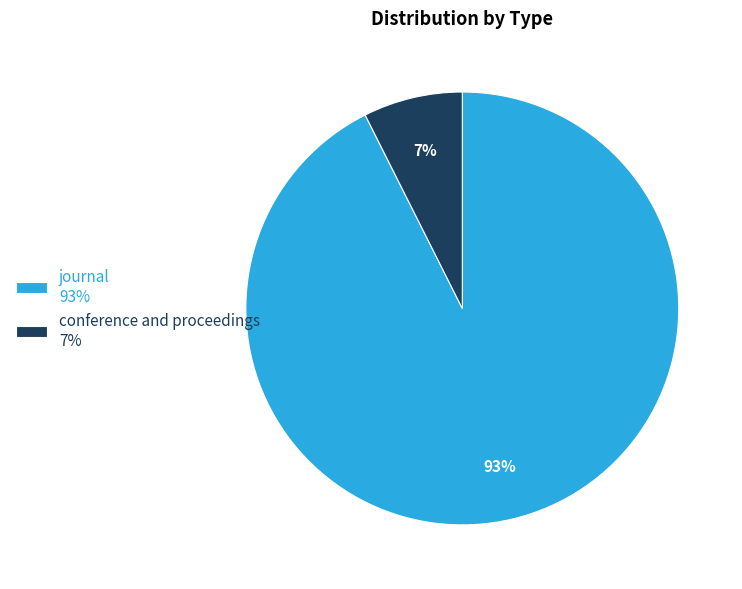

To the nearest percent, what is the combined percentage of conference and proceedings 7% and journal 93%?

100%